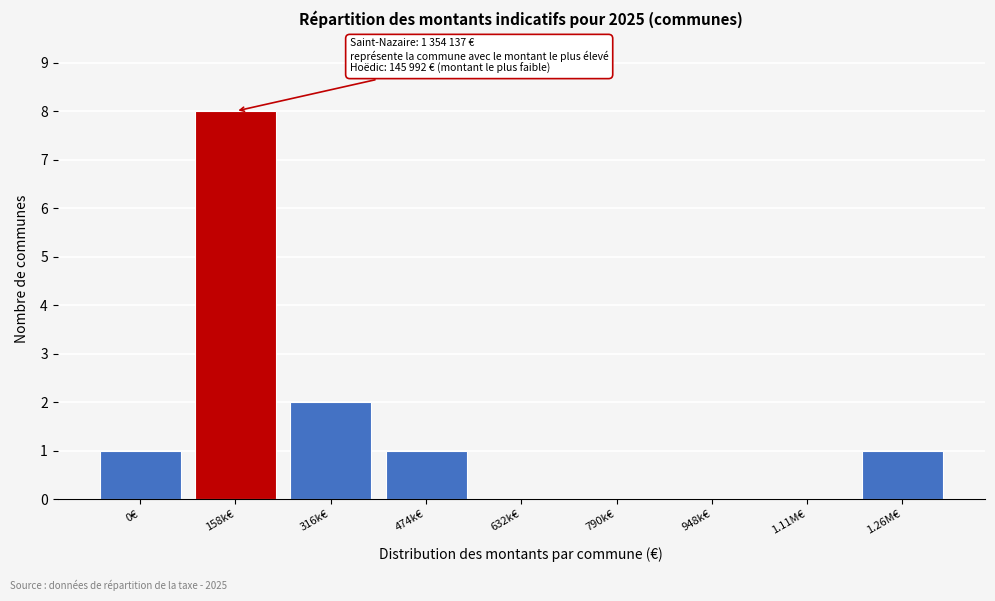

Reading left to right, transcribe all the data shown in this chart.

0€=1	158k€=8	316k€=2	474k€=1	632k€=0	790k€=0	948k€=0	1.11M€=0	1.26M€=1